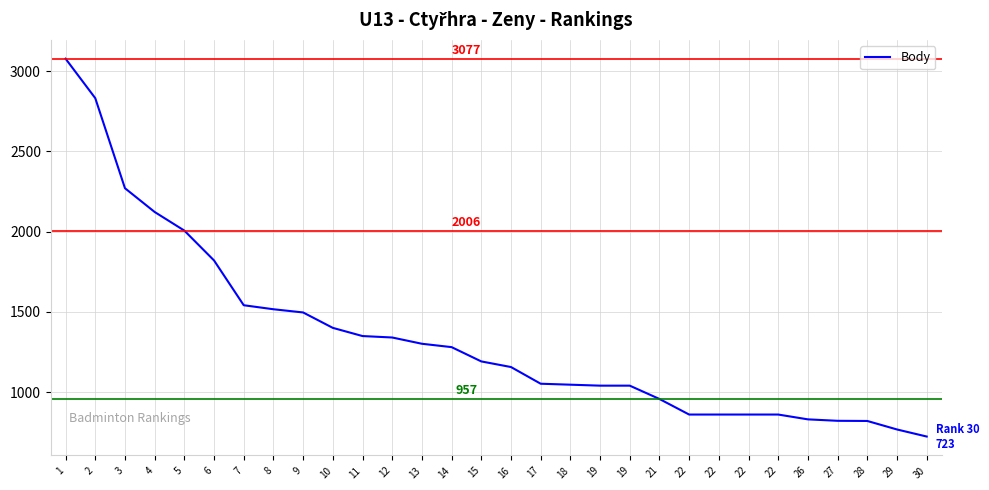

Does the chart display data point markers on the line(s)?

No